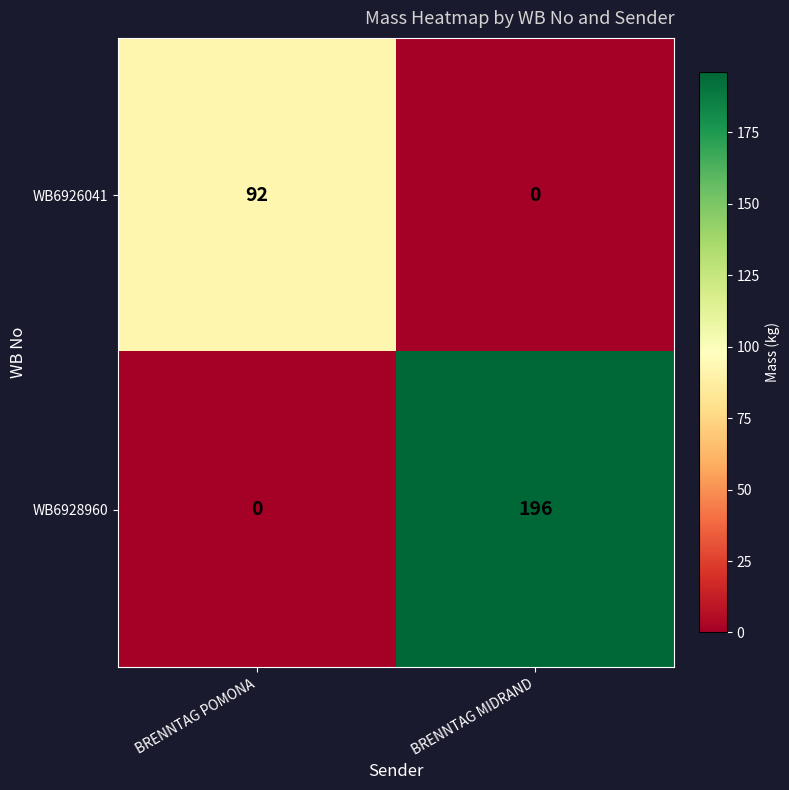

What is the difference between the WB6926041 values at BRENNTAG MIDRAND and BRENNTAG POMONA?

92